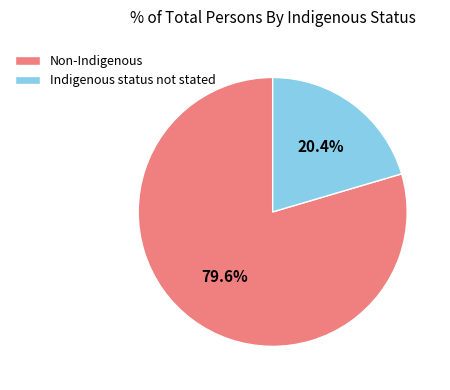

To the nearest percent, what is the difference between the largest and smallest slice percentages?

59%